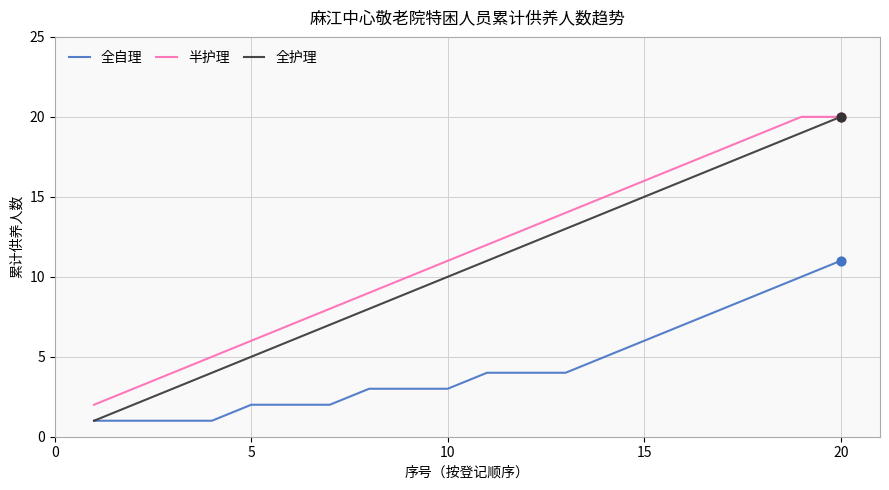

What is the maximum value shown in the chart?

20